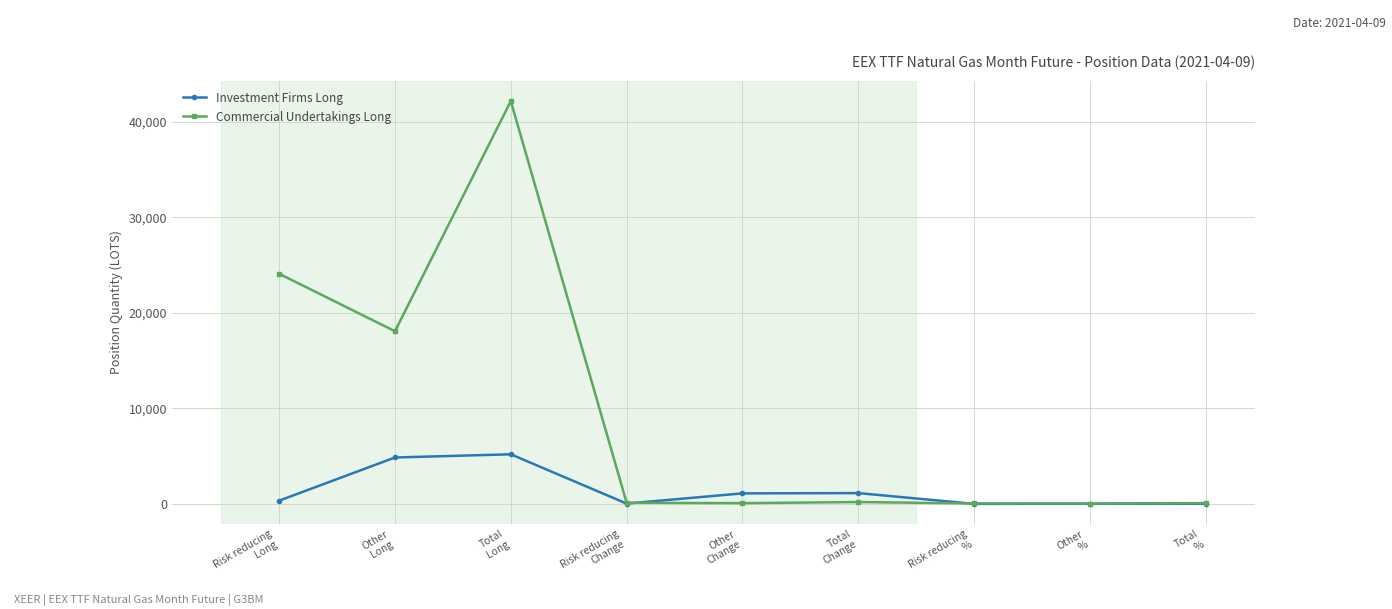

Which series has the largest range (max minus min)?

Commercial Undertakings Long